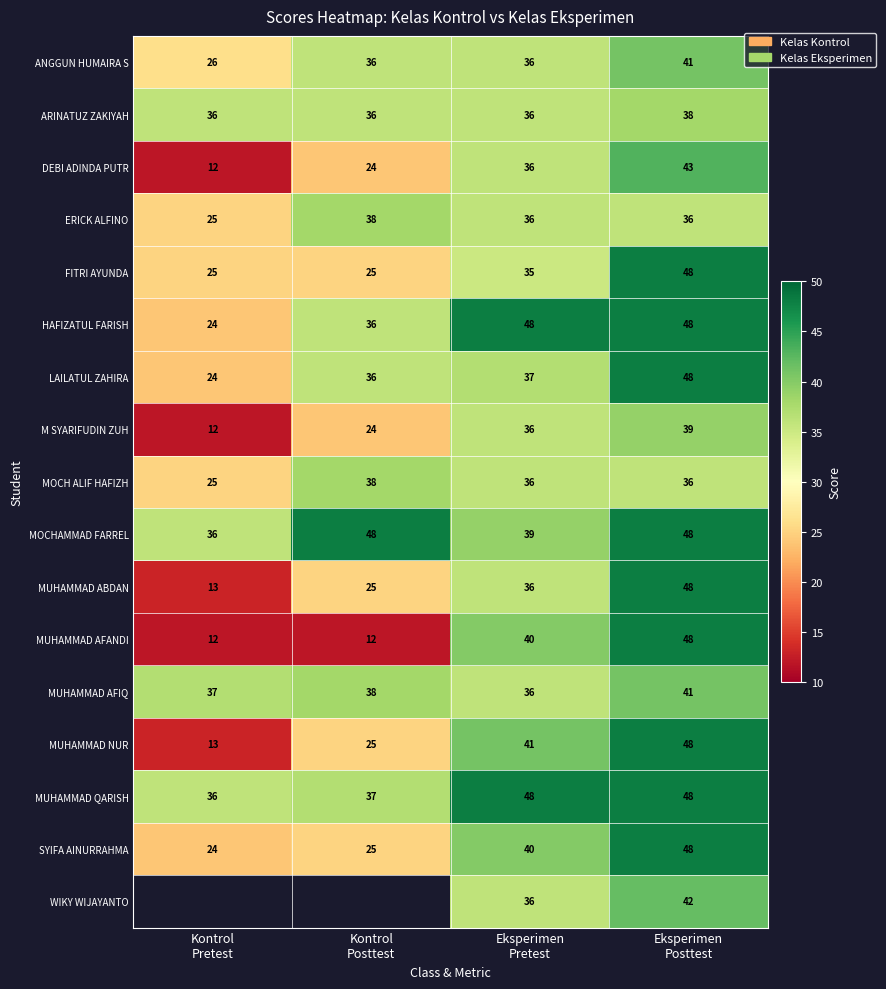

What is the difference between the highest and lowest values at Eksperimen
Pretest?

13